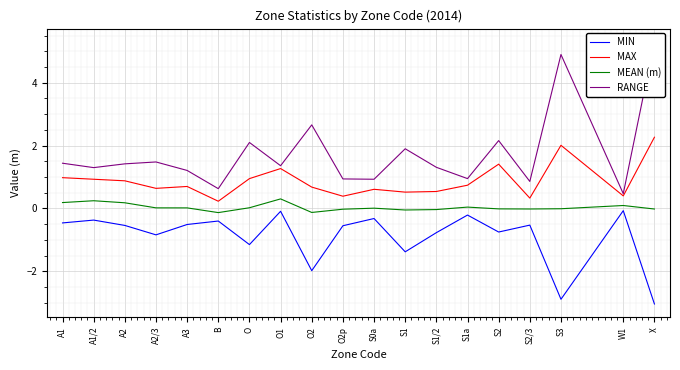

What position from the left is W1?

18